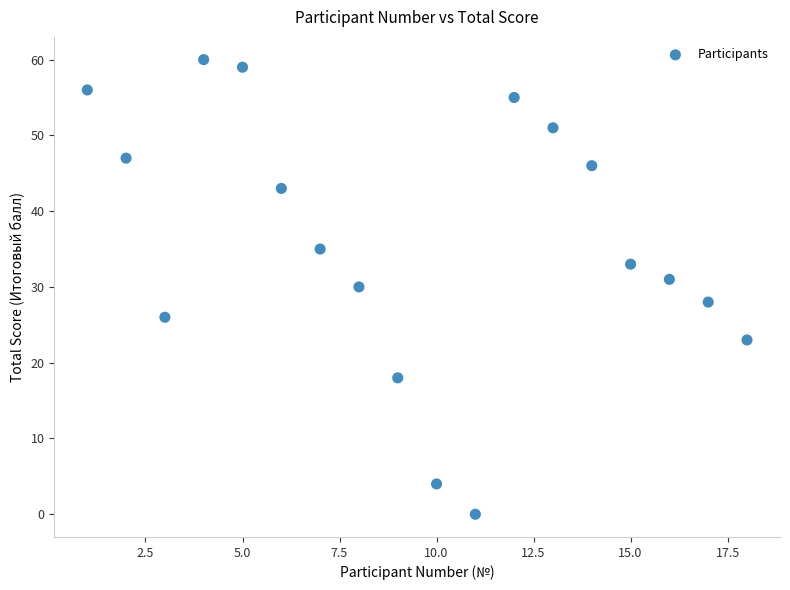

What is the range of Y values (max minus min)?

60